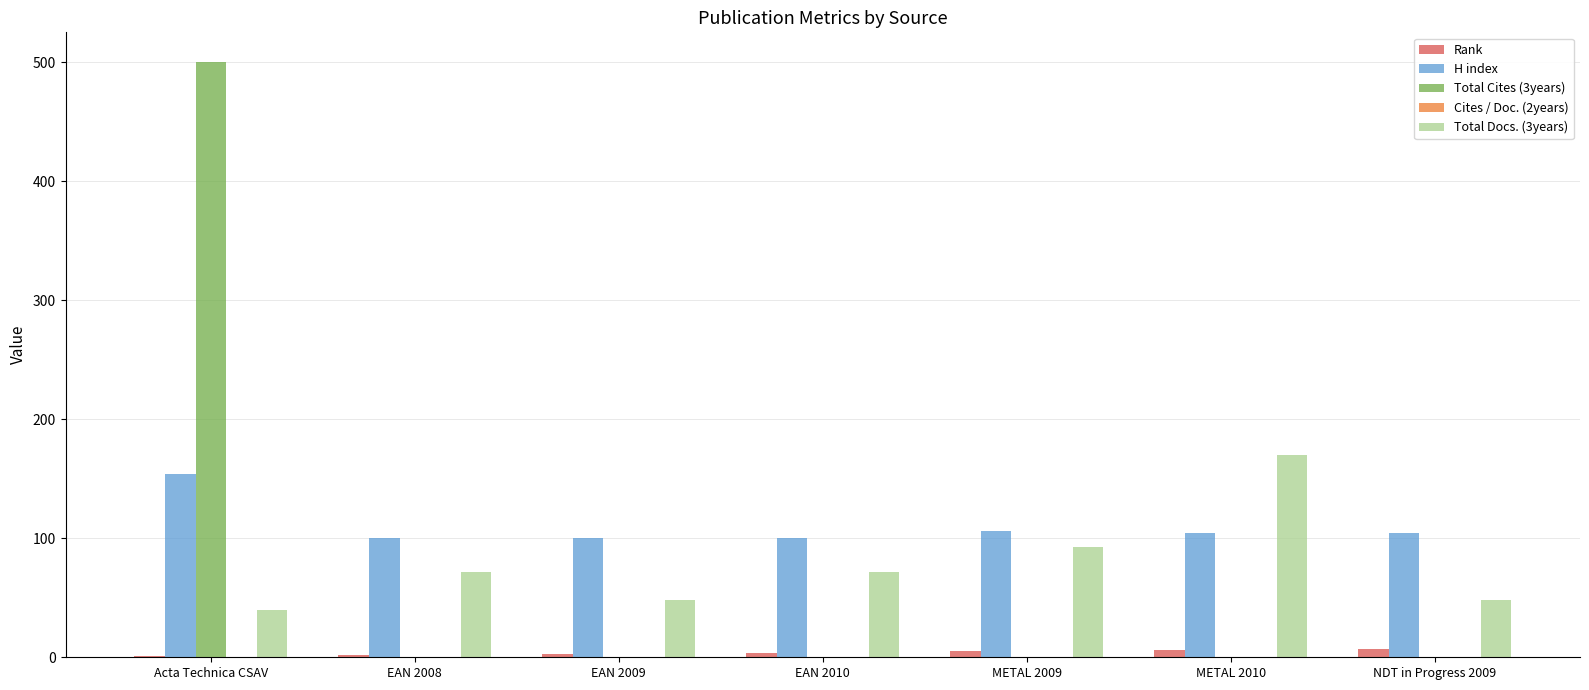

What is the sum of all Total Cites (3years) values?

500.0